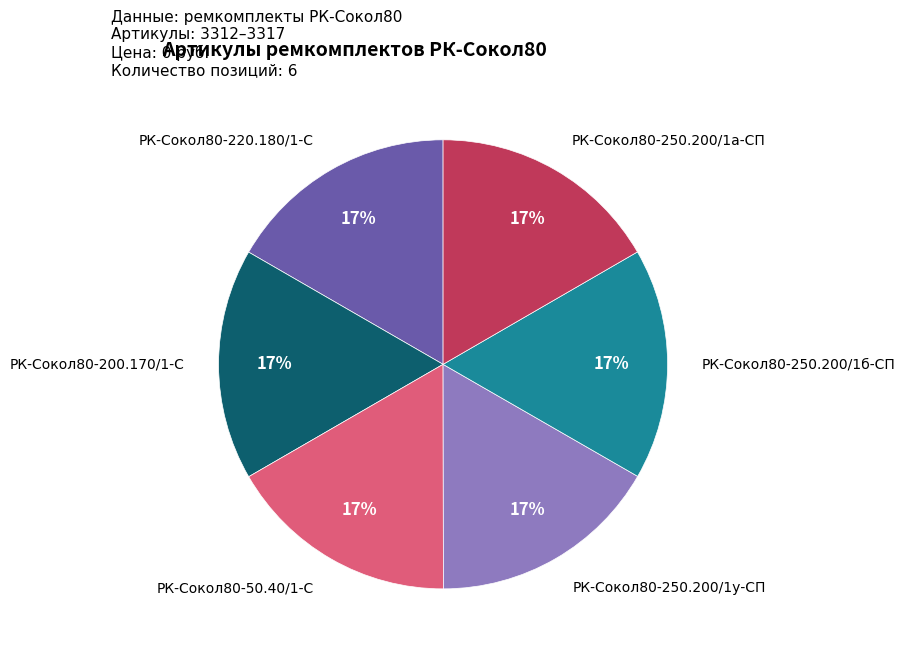

Does any single category account for the majority?

No